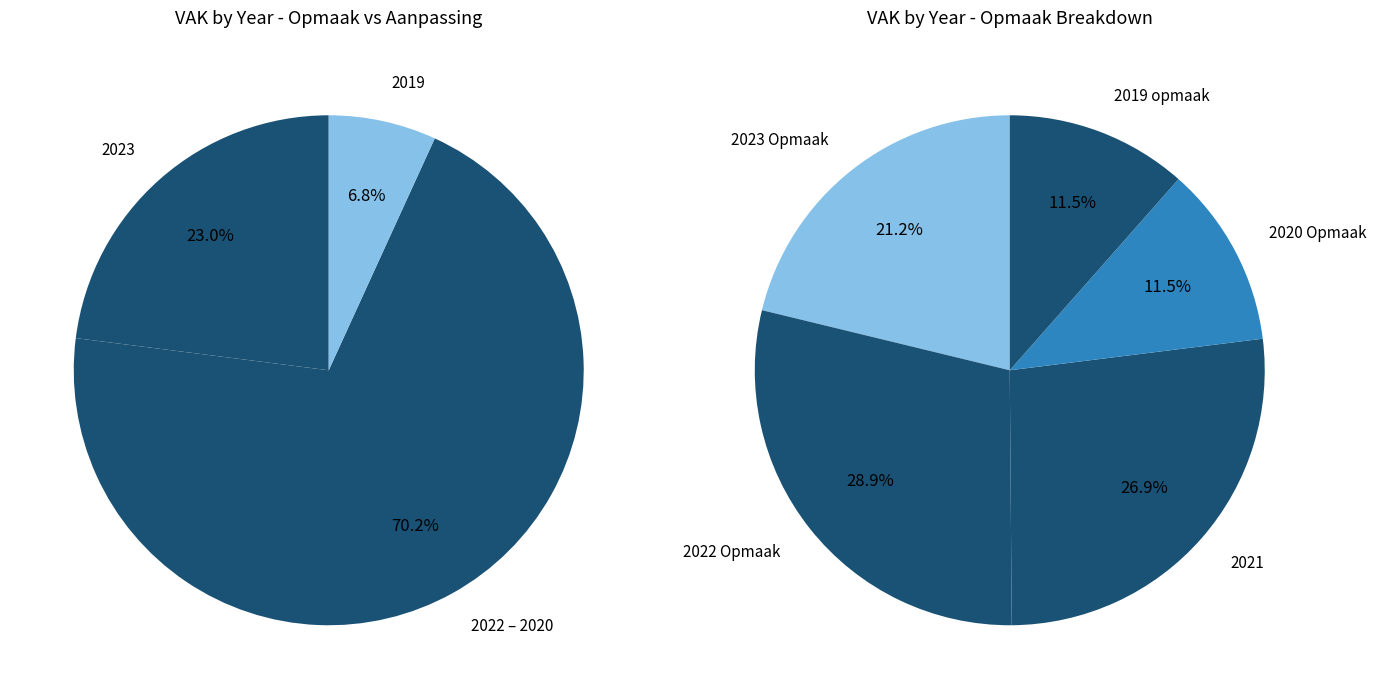

True or false: 2019 aanpassing accounts for 4% of the total.

True